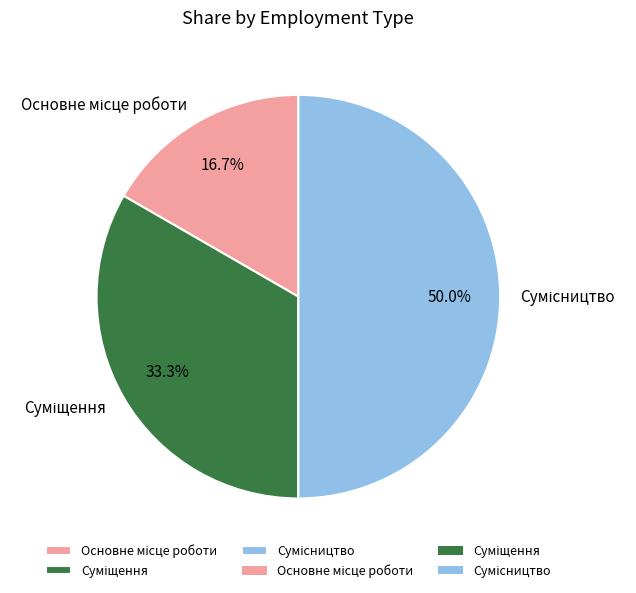

To the nearest percent, what is the difference between the largest and smallest slice percentages?

33%